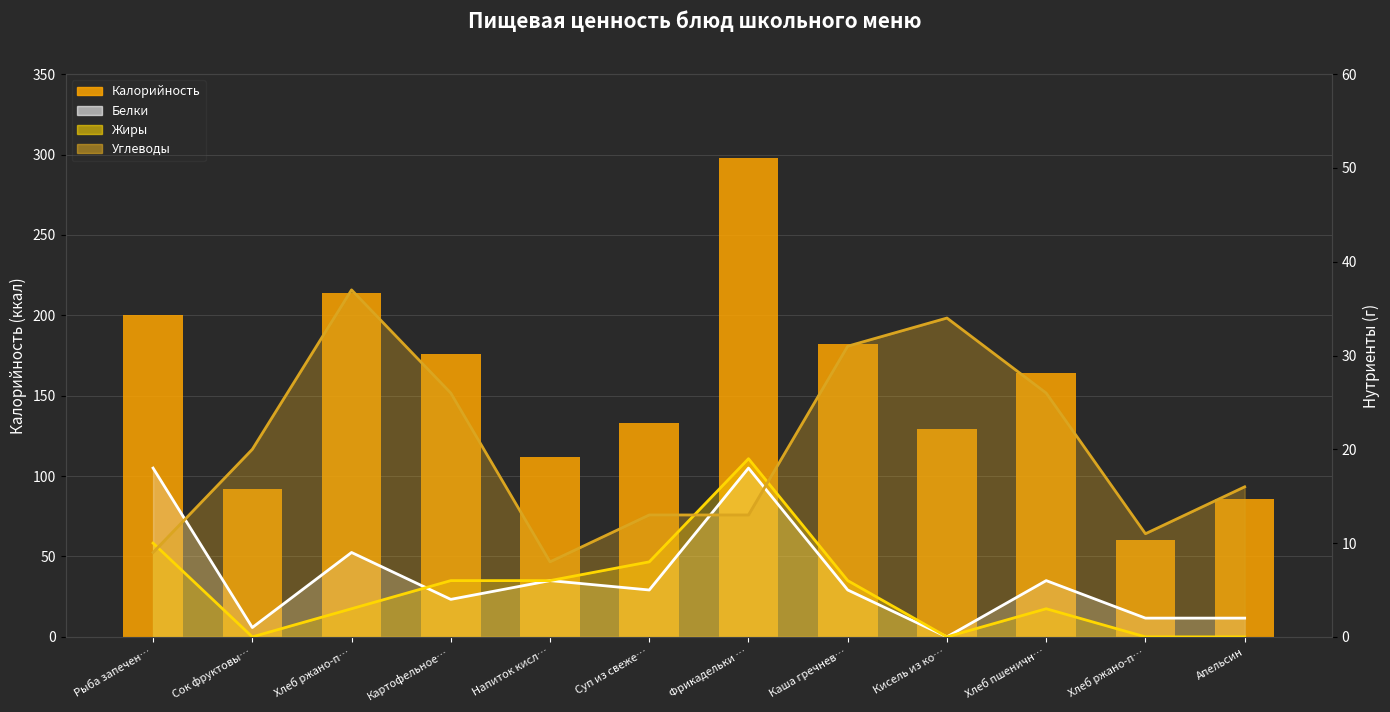

List the labels in order of value, smallest first.

Хлеб ржано-п…, Апельсин, Сок фруктовы…, Напиток кисл…, Кисель из ко…, Суп из свеже…, Хлеб пшеничн…, Картофельное…, Каша гречнев…, Рыба запечен…, Хлеб ржано-п…, Фрикадельки …